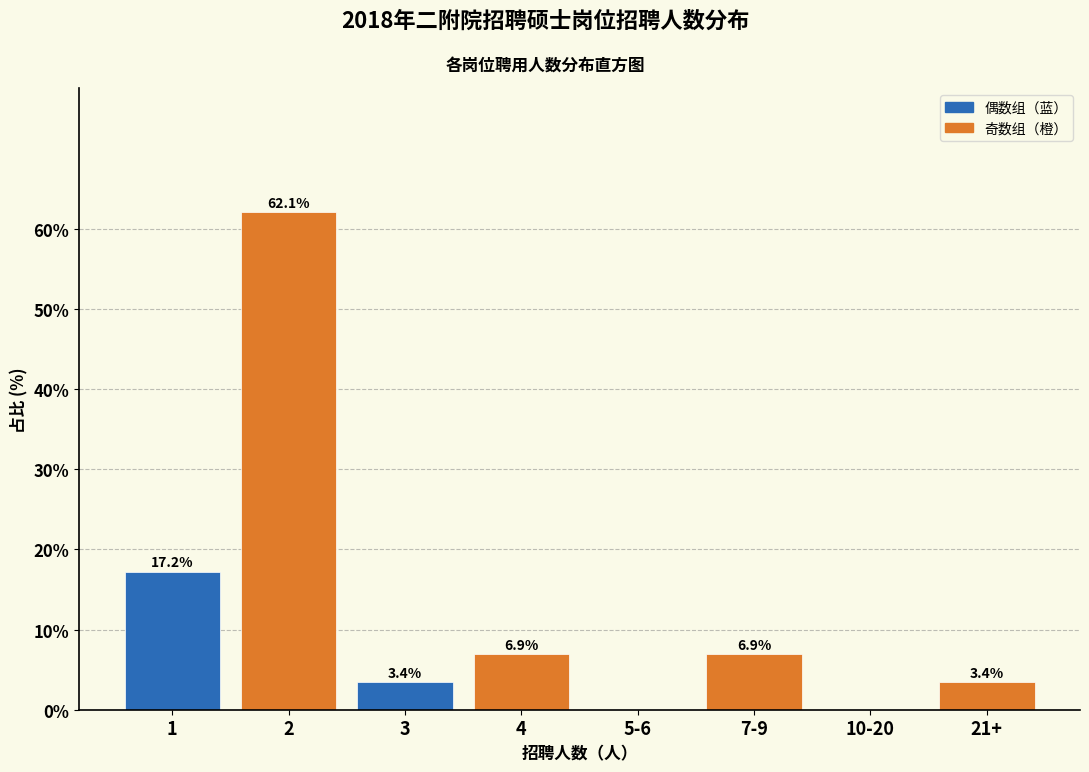

Reading left to right, list all the values displayed in this chart.

1=17.2	2=62.1	3=3.4	4=6.9	5-6=0.0	7-9=6.9	10-20=0.0	21+=3.4